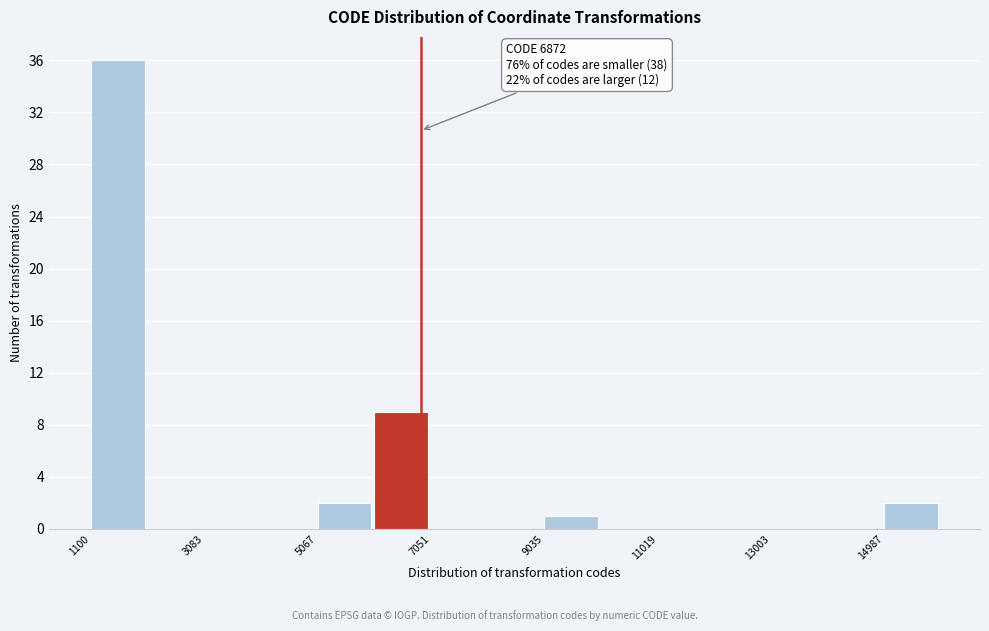

Which range on the x-axis has the tallest bar?

1200 to 2000